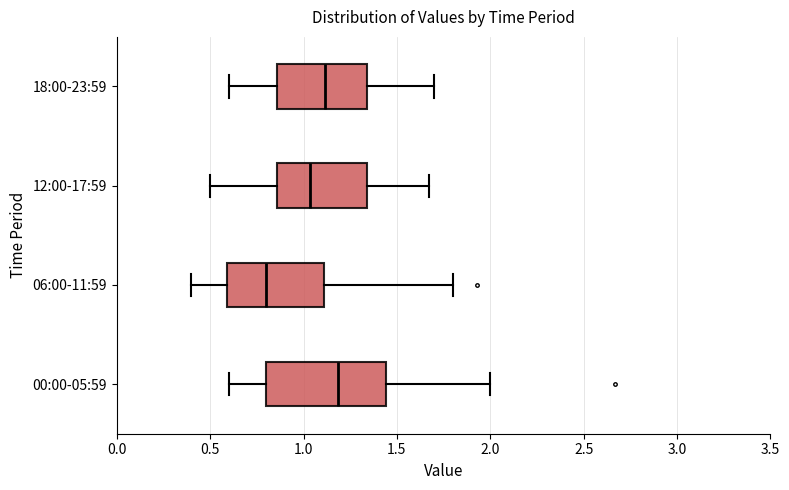

Reading bottom to top, read every box against the x-axis: the position of its median line, the range the box covers, and the ends of its whiskers. The values are not printed on the chart, so give them approximately, as read against the axis.

00:00-05:59: median 1.20, box 0.80 to 1.45, whiskers 0.60 to 2.00
06:00-11:59: median 0.80, box 0.60 to 1.10, whiskers 0.40 to 1.80
12:00-17:59: median 1.05, box 0.85 to 1.35, whiskers 0.50 to 1.65
18:00-23:59: median 1.10, box 0.85 to 1.35, whiskers 0.60 to 1.70